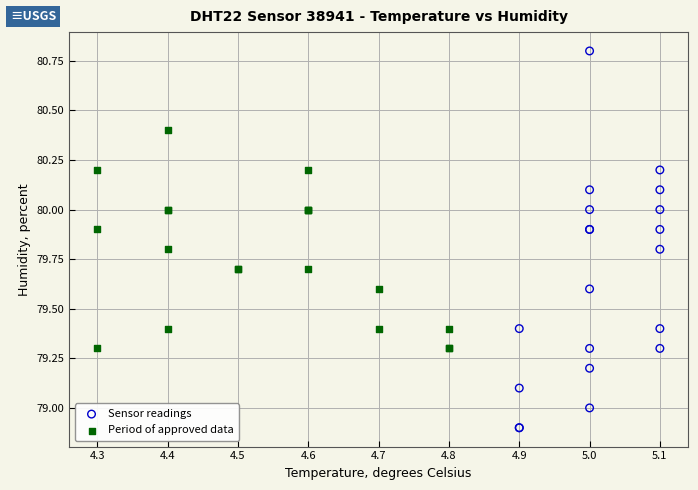

Which series reaches the maximum Y coordinate?

Sensor readings